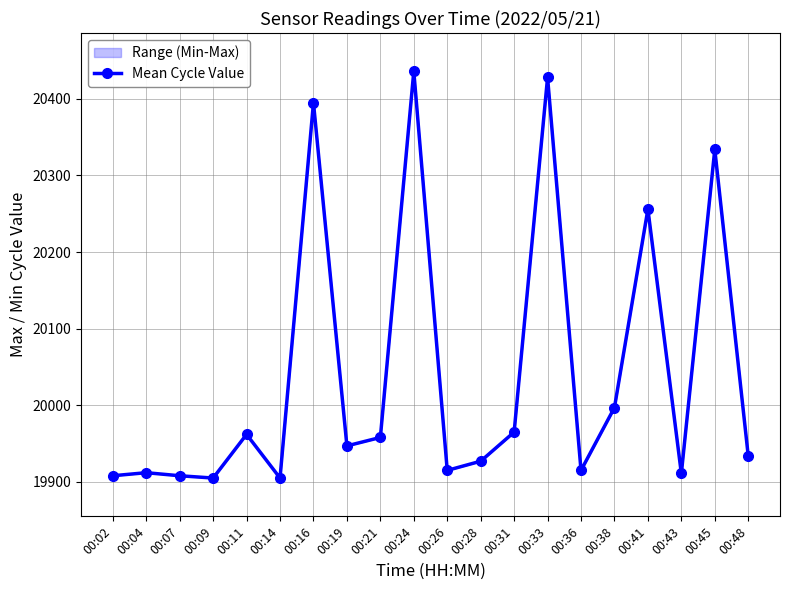

Reading right to left, list all the values displayed in this chart.

00:48=19934	00:45=20334	00:43=19911	00:41=20256	00:38=19997	00:36=19915	00:33=20428	00:31=19965	00:28=19927	00:26=19915	00:24=20436	00:21=19958	00:19=19947	00:16=20395	00:14=19905	00:11=19962	00:09=19905	00:07=19908	00:04=19912	00:02=19908